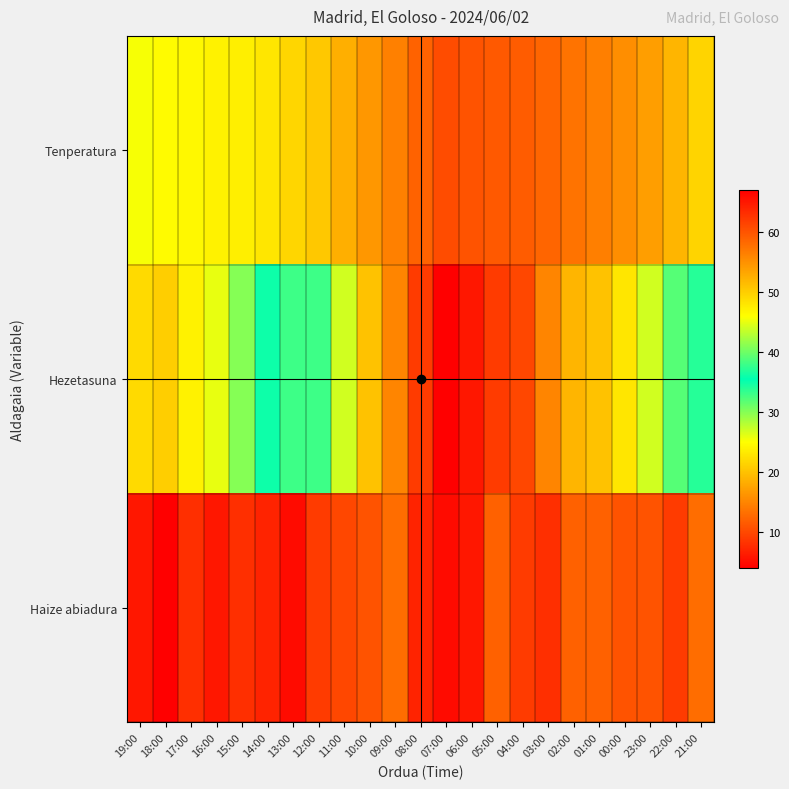

What is the spread (max minus min) of values at 06:00?

59.0